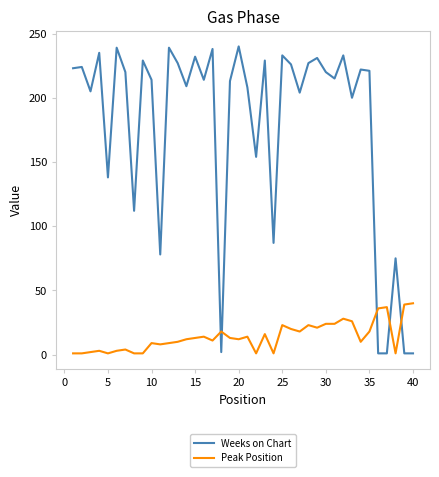

Which series has the widest spread of values?

Weeks on Chart